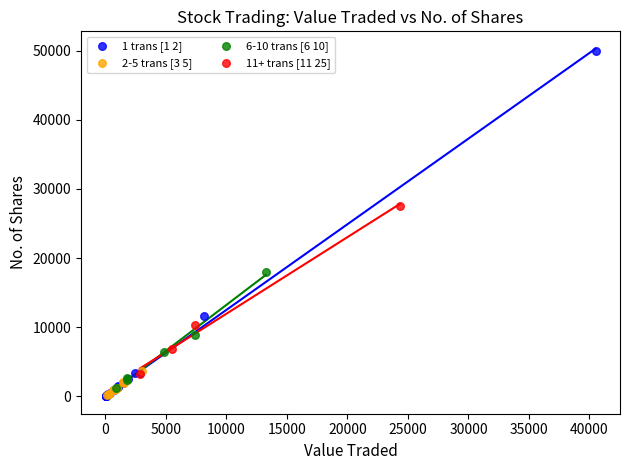

Which series reaches the maximum Y coordinate?

1 trans [1 2]